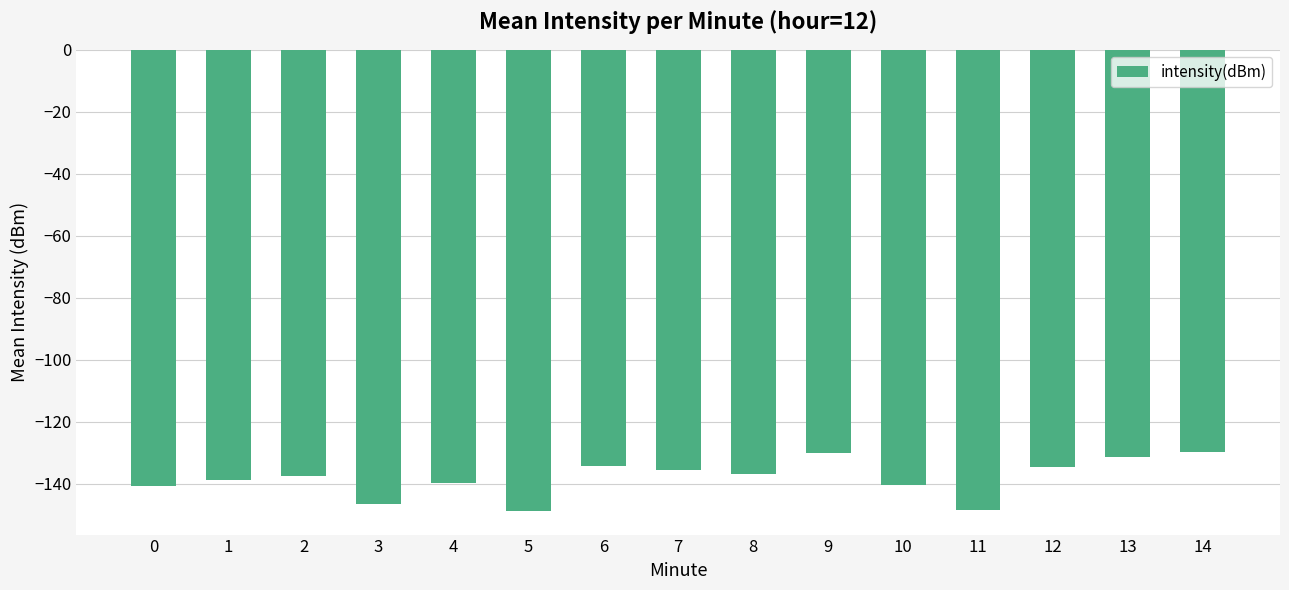

What is the value of the 11th bar from the left?

-140.2